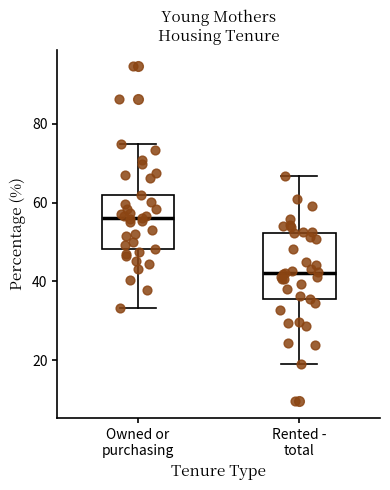

Reading left to right, read every box against the y-axis: the position of its median line, the range the box covers, and the ends of its whiskers. The values are not printed on the chart, so give them approximately, as read against the axis.

Owned or purchasing: median 56, box 48 to 62, whiskers 34 to 74
Rented - total: median 42, box 36 to 52, whiskers 20 to 66